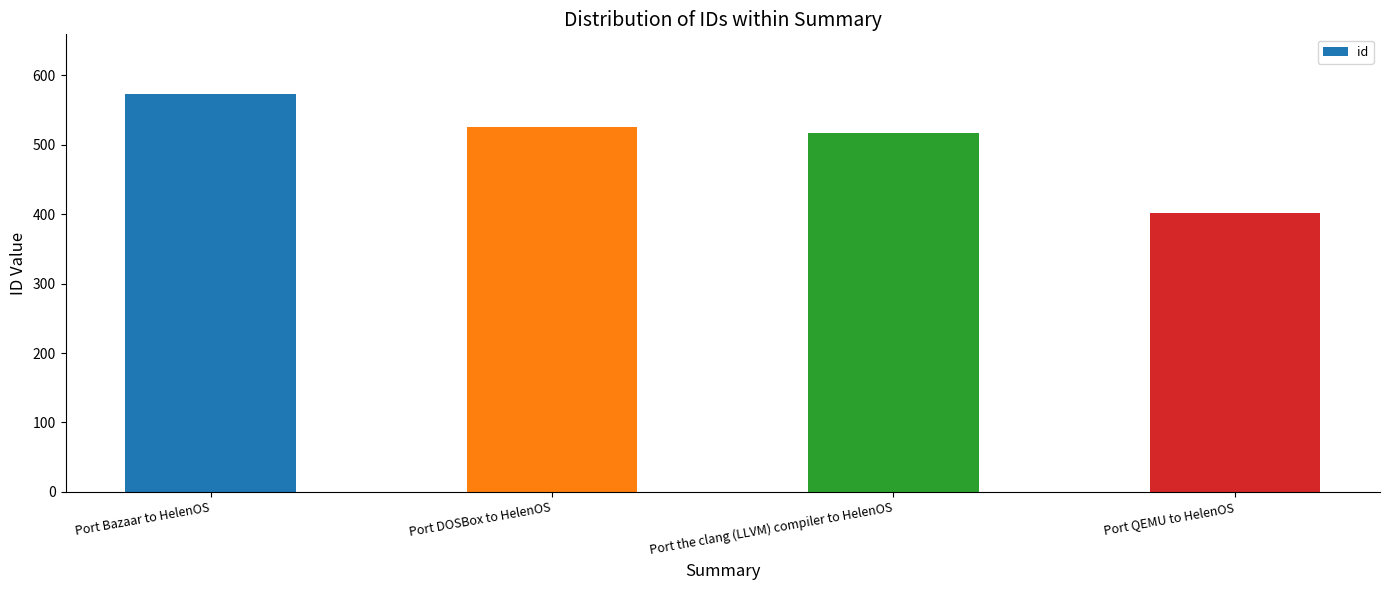

At which category does the chart reach its minimum across all series?

Port QEMU to HelenOS